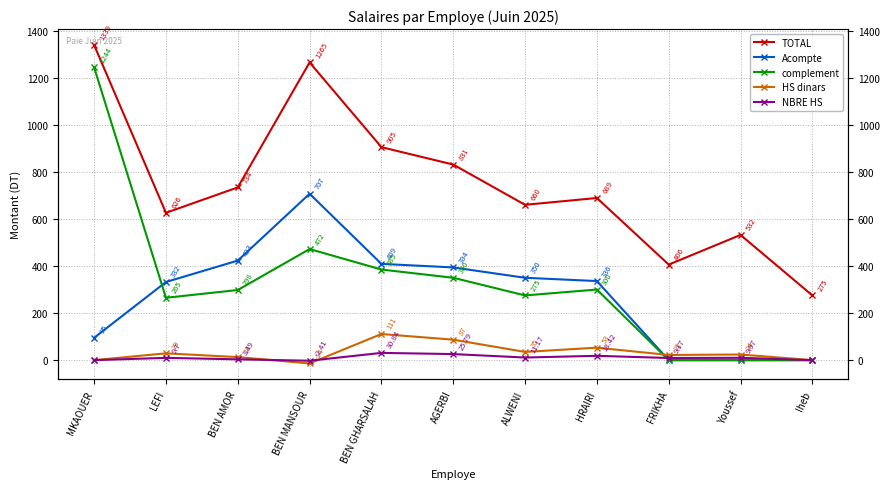

Between HRAIRI and Iheb, which series saw the biggest shift?

TOTAL